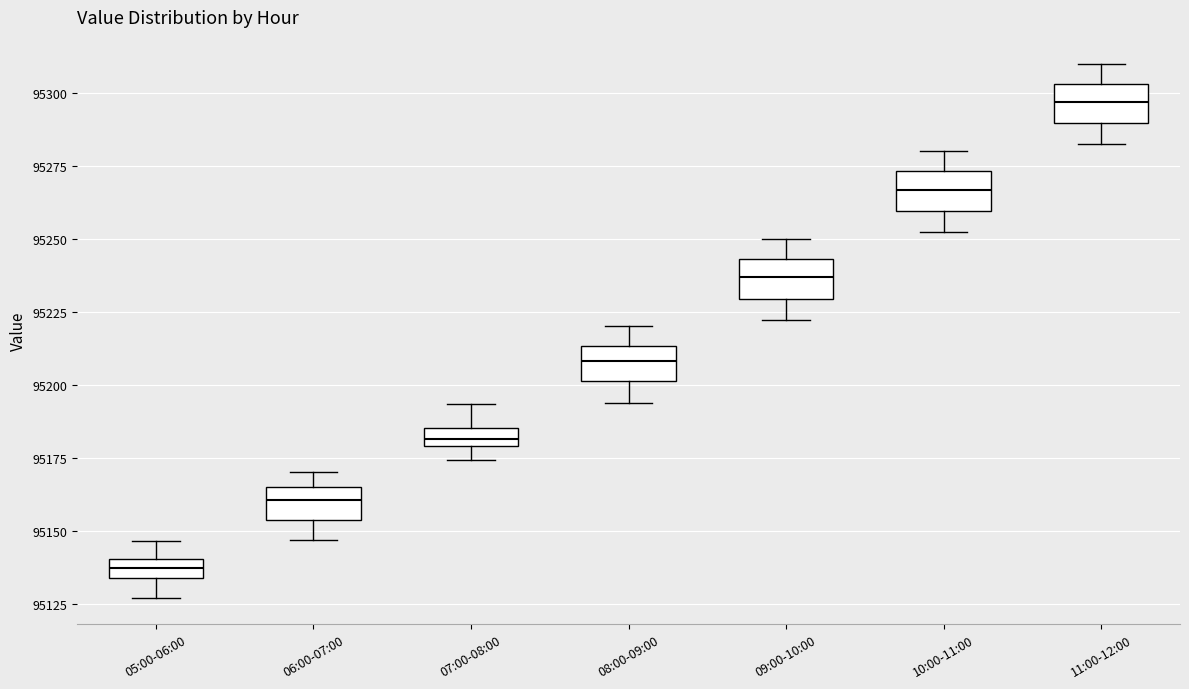

Where does the median line of the box for 11:00-12:00 sit on the y-axis? The values are not printed on the chart, so give them approximately, as read against the axis.

95295